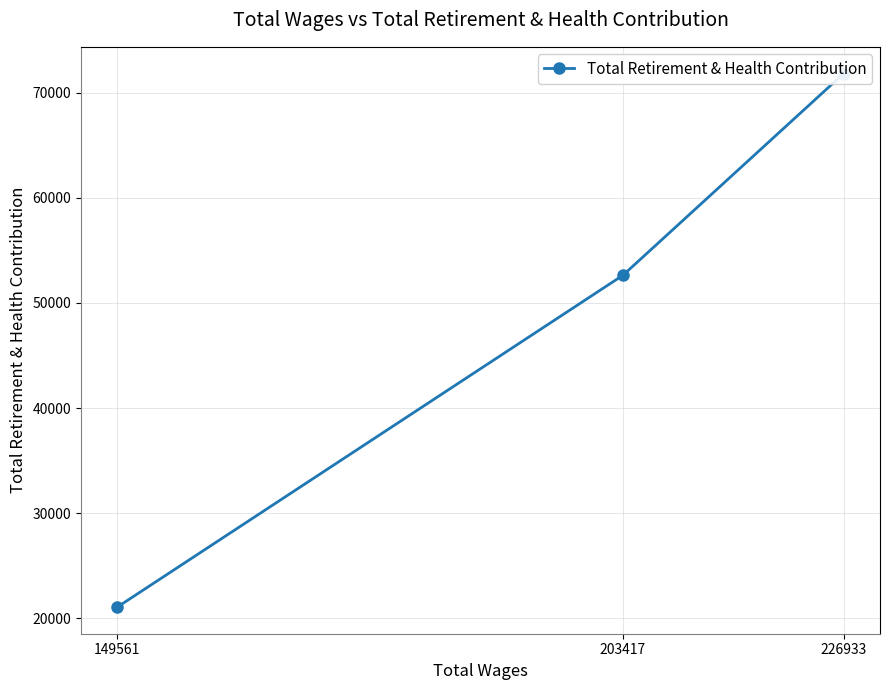

At which category does the chart reach its minimum across all series?

149561